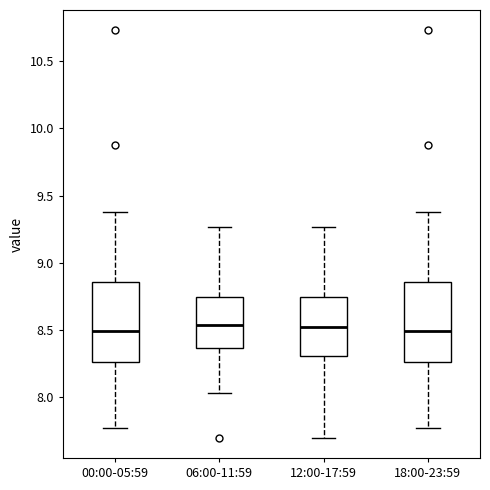

Where is the upper edge of the box for 12:00-17:59 on the y-axis? The values are not printed on the chart, so give them approximately, as read against the axis.

8.75